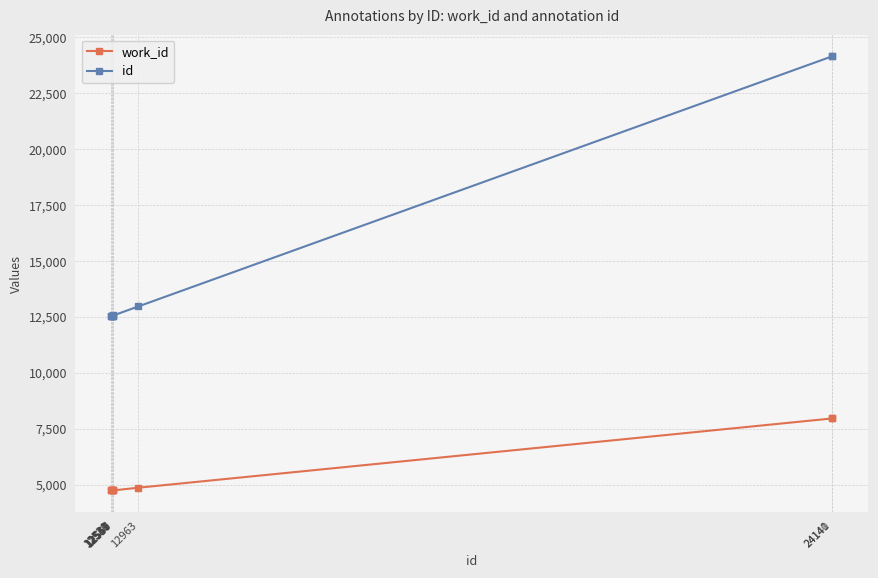

True or false: work_id and id cross at least once.

False